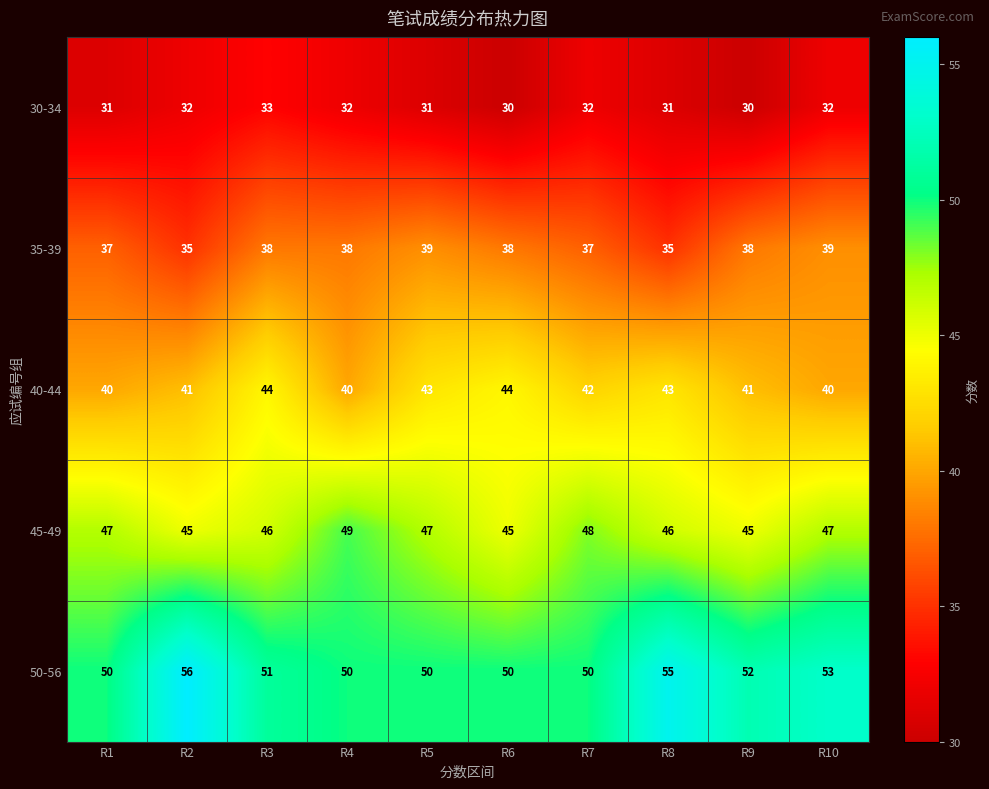

Which series changed the most between R2 and R10?

35-39